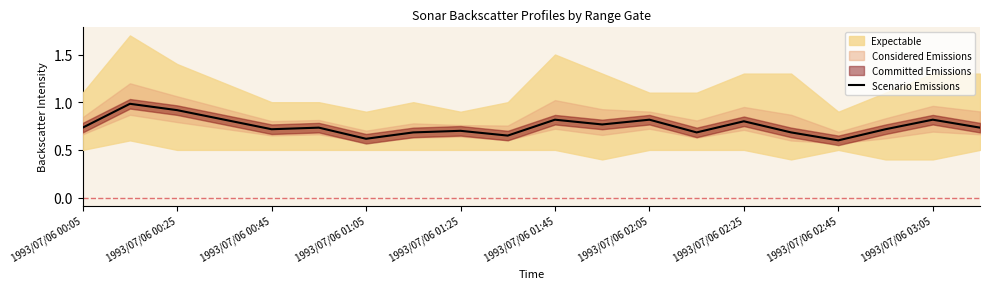

What is the highest value of the Scenario Emissions series?

1.0